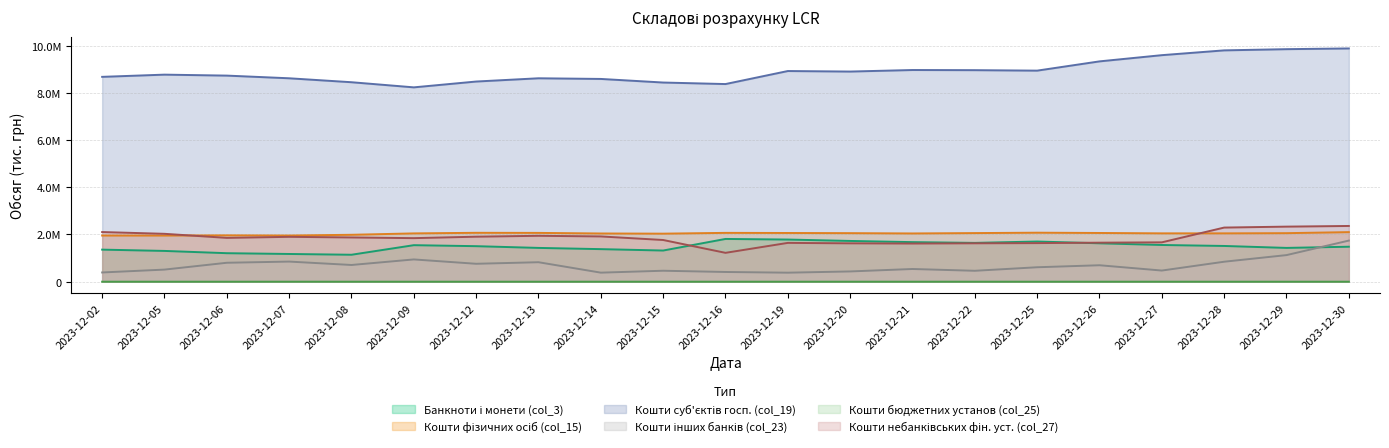

How many interior local peaks does the Банкноти і монети (col_3) series have?

3